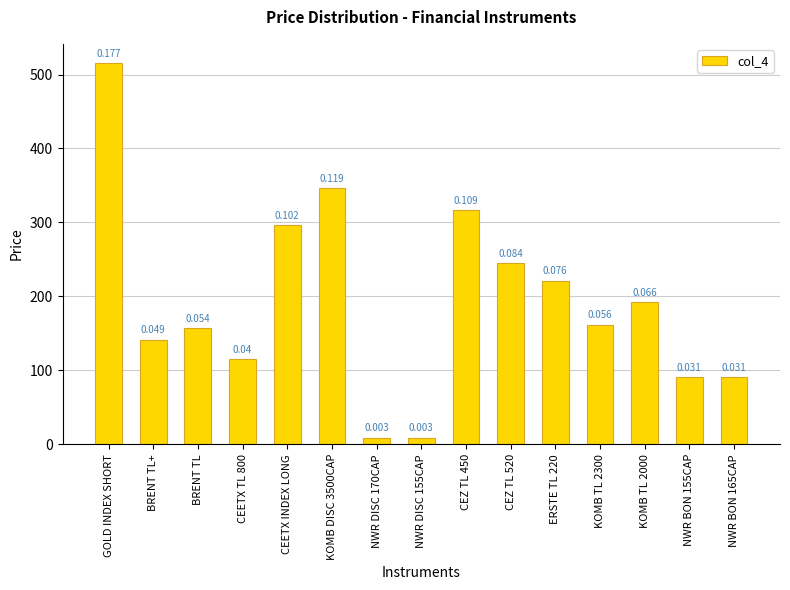

Does the chart contain any negative values?

No